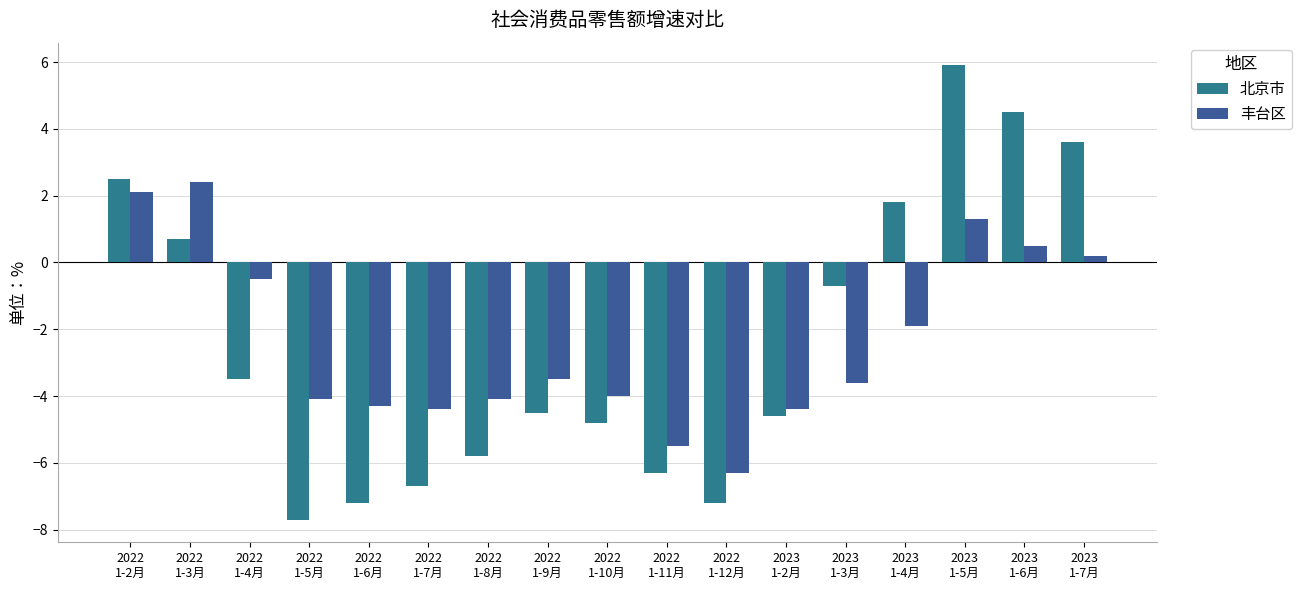

What is the difference between the maximum and minimum values in the 丰台区 series?

8.7